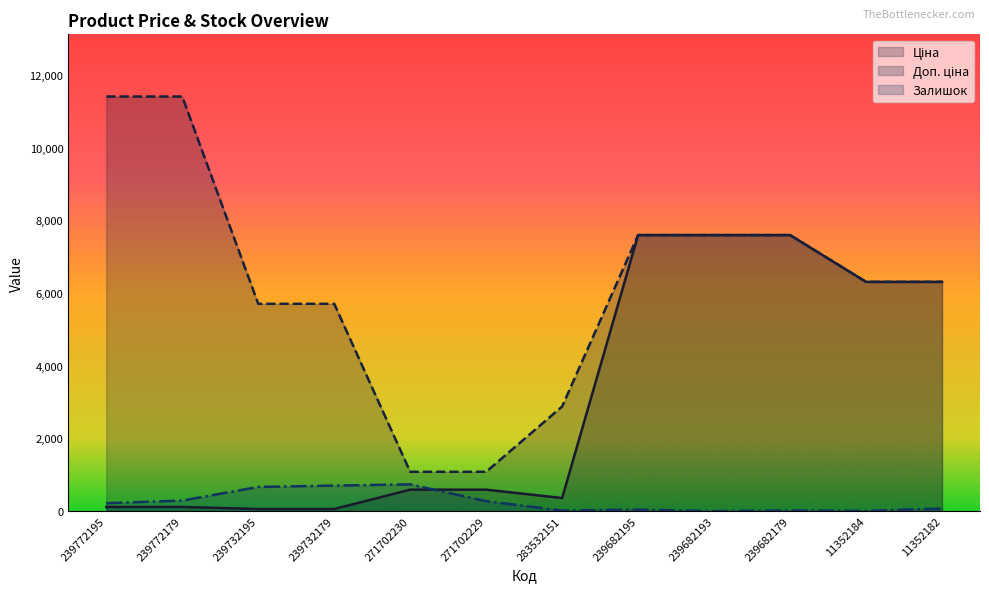

What is the difference between the Доп. ціна values at 271702230 and 239772195?

10328.3